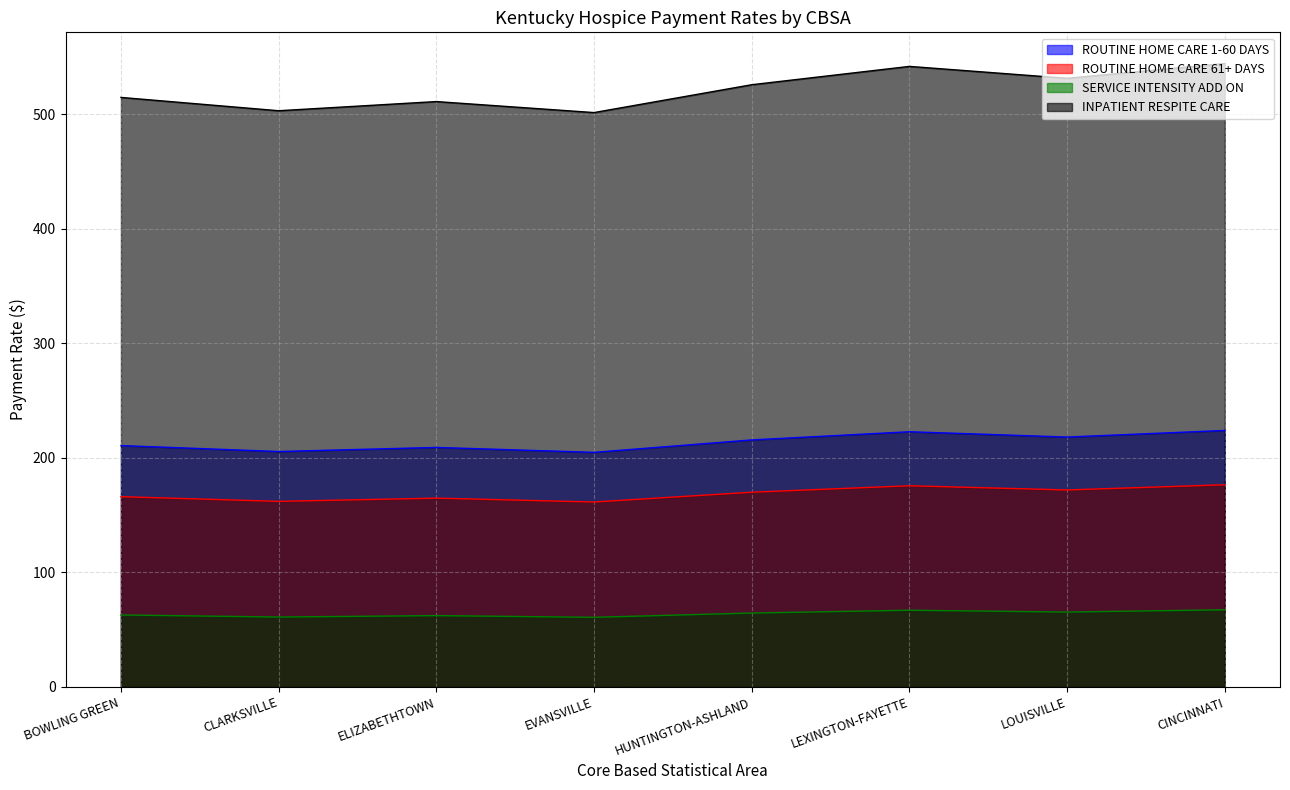

The value of ROUTINE HOME CARE 1-60 DAYS at HUNTINGTON-ASHLAND is 43.3. True or false?

False